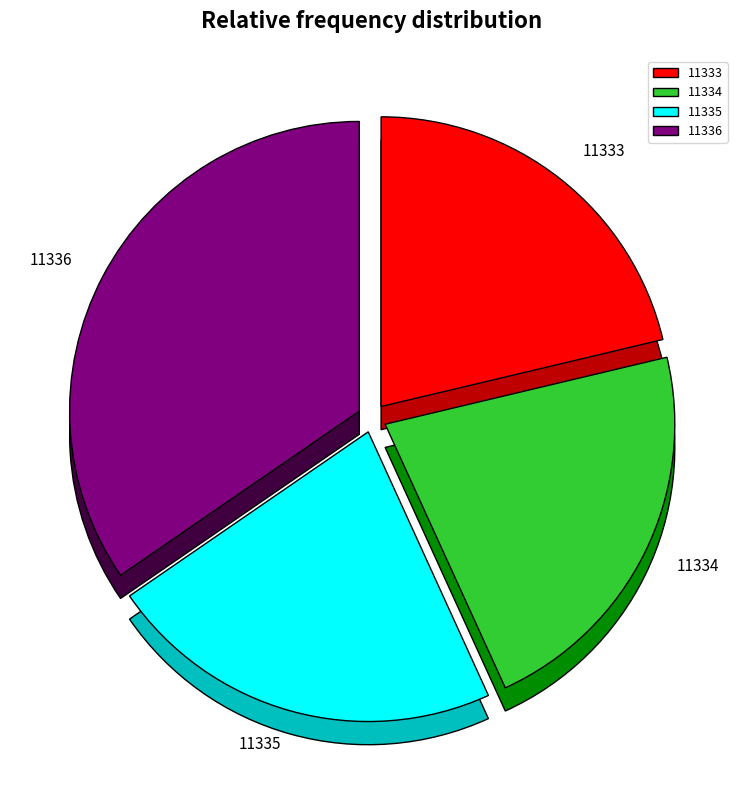

Is it true that 11336 is 22% of the pie?

False